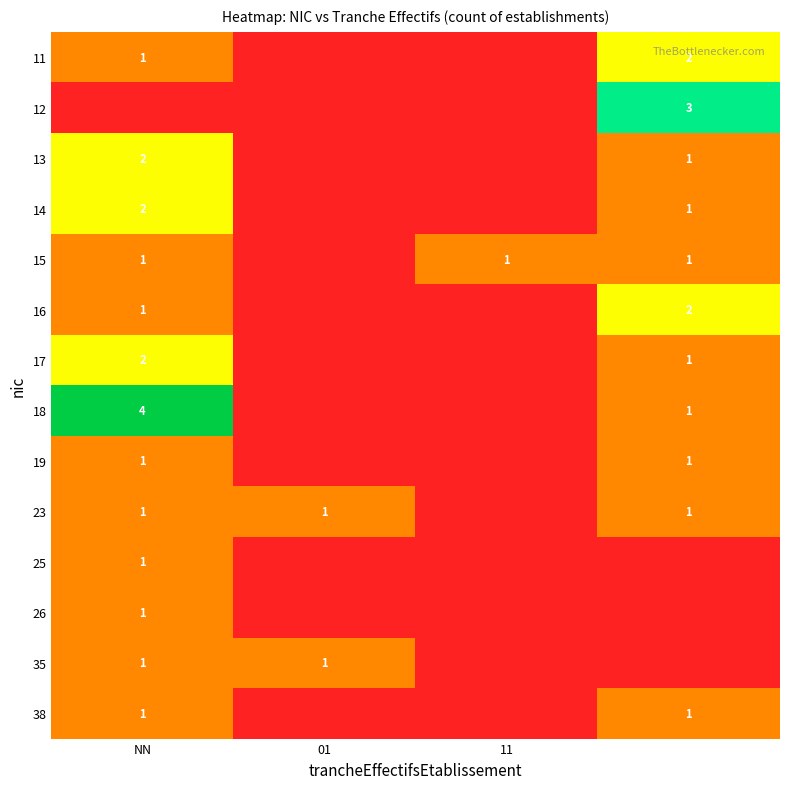

Where is 38 nearest to the value 0?

01